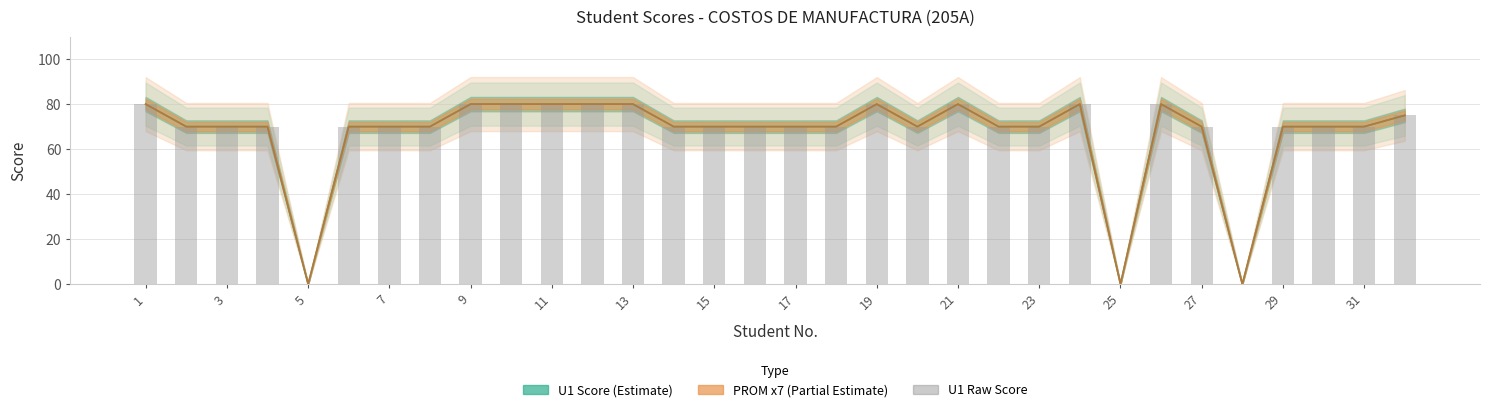

The value at 31 is 70. True or false?

True